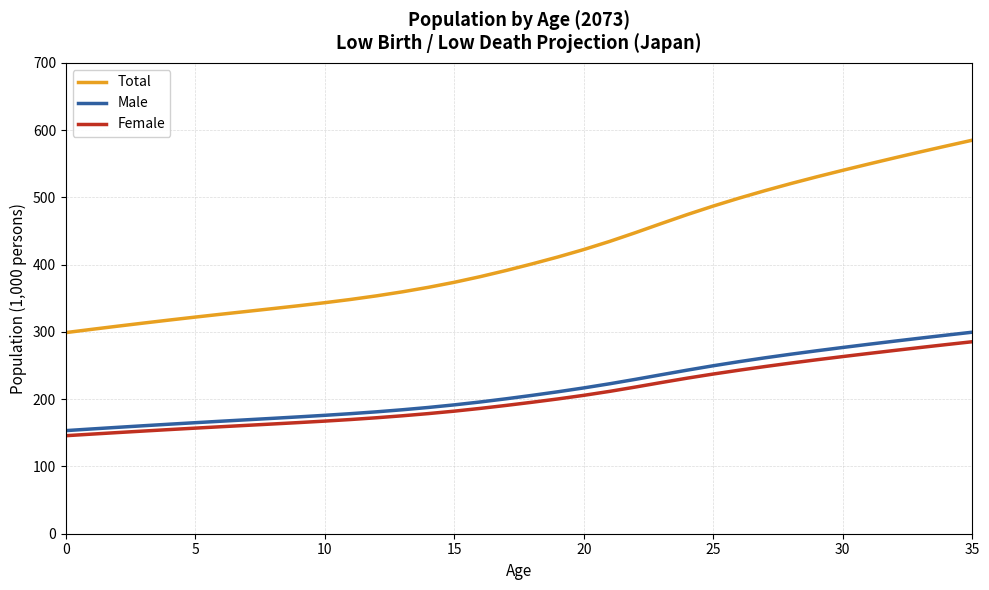

Which series has the largest total across all categories?

Total